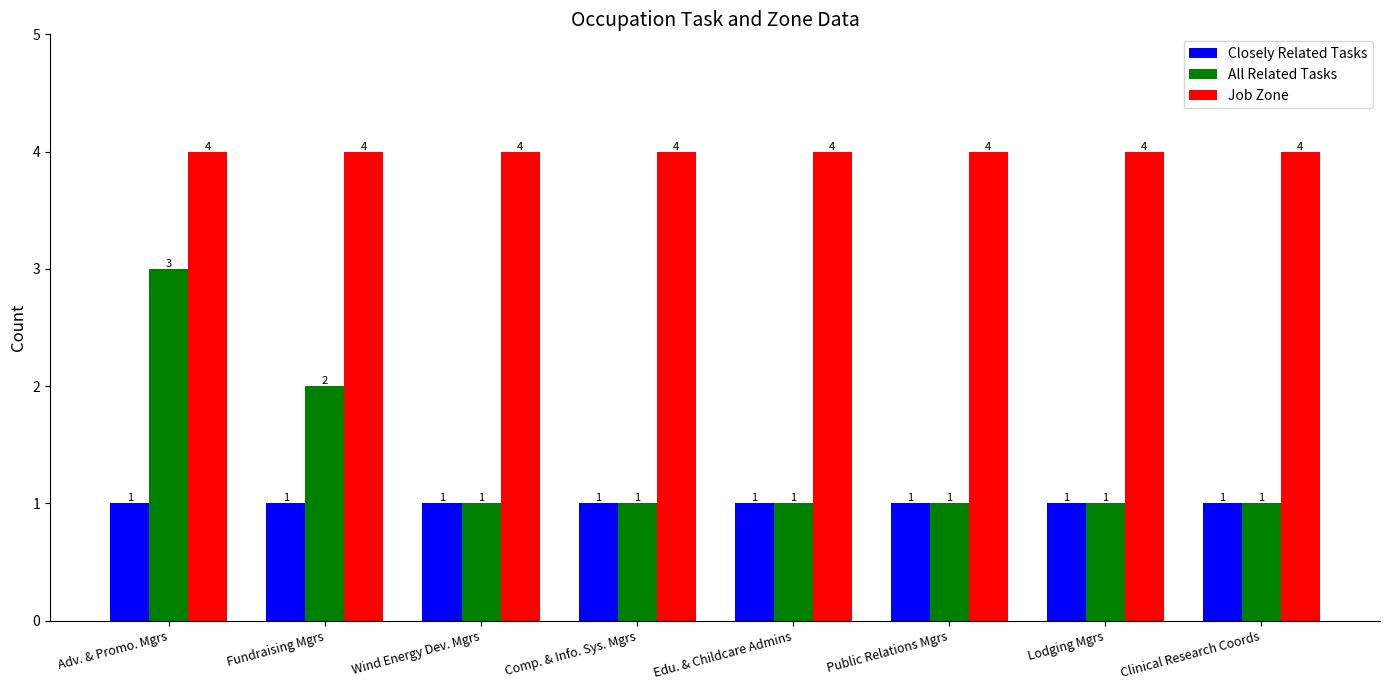

Are the bars horizontal?

No